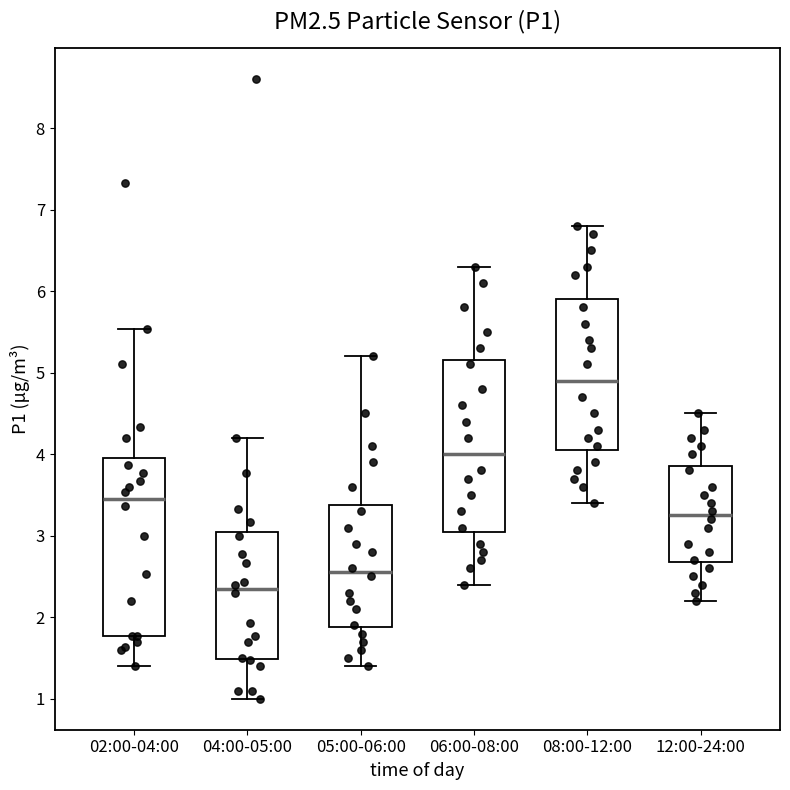

Which box's median line is the lowest?

04:00-05:00